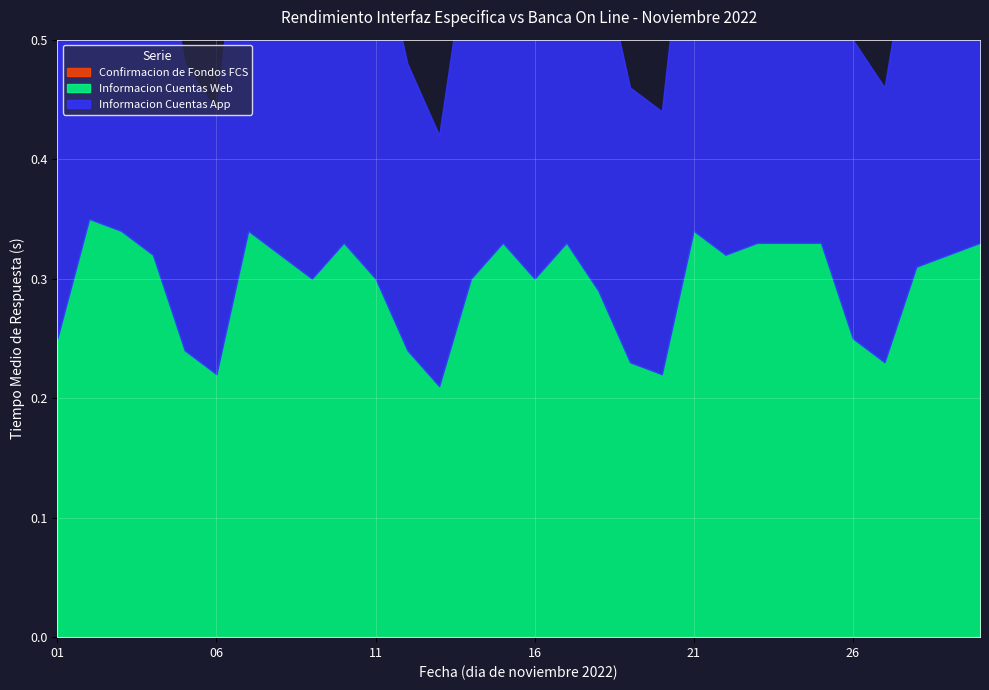

Which category has the highest value in the Informacion Cuentas App series?

02